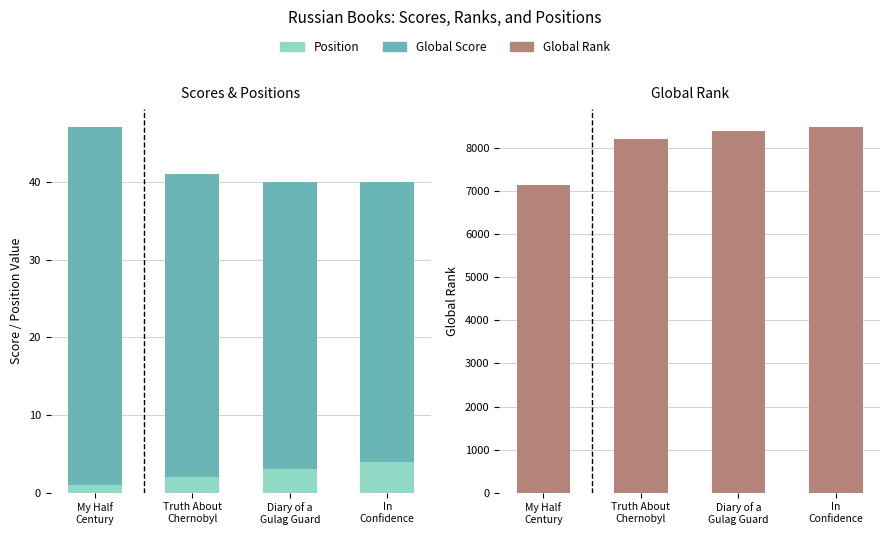

Is it true that Global Rank equals 8386 at Diary of a
Gulag Guard?

True